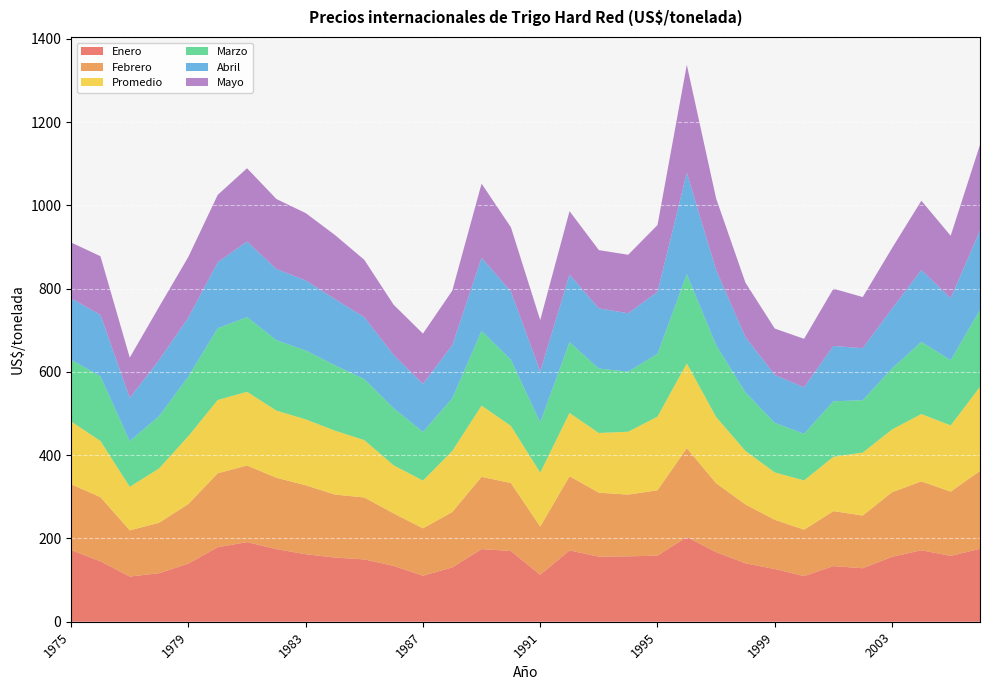

Reading right to left, what are all the values shown in this chart?

Enero: 2006=175.2	2005=158.1	2004=171.8	2003=155.8	2002=128.5	2001=133.7	2000=109.7	1999=126.6	1998=140.3	1997=167.2	1996=203.6	1995=158.7	1994=157.1	1993=156.3	1992=171.2	1991=112.7	1990=169.8	1989=174.5	1988=130.5	1987=110.5	1986=134.1	1985=149.7	1984=154.1	1983=162.2	1982=174.5	1981=191.3	1980=178.9	1979=139.6	1978=116.4	1977=108.6	1976=145.1	1975=172.2
Febrero: 2006=187.0	2005=154.3	2004=165.4	2003=155.2	2002=126.5	2001=132.0	2000=111.4	1999=118.3	1998=141.4	1997=165.5	1996=213.3	1995=157.0	1994=148.3	1993=153.7	1992=178.1	1991=116.0	1990=163.2	1989=173.5	1988=133.0	1987=113.8	1986=126.1	1985=148.7	1984=151.3	1983=165.6	1982=171.4	1981=183.9	1980=177.6	1979=143.3	1978=121.3	1977=110.9	1976=154.2	1975=158.0
Promedio: 2006=202.1	2005=159.1	2004=161.8	2003=150.8	2002=151.2	2001=130.5	2000=118.4	1999=113.8	1998=128.6	1997=159.2	1996=203.7	1995=177.0	1994=151.1	1993=143.4	1992=152.1	1991=129.7	1990=137.4	1989=171.1	1988=146.7	1987=114.7	1986=115.6	1985=137.8	1984=153.6	1983=158.3	1982=161.3	1981=177.1	1980=176.0	1979=163.0	1978=130.6	1977=104.7	1976=134.9	1975=150.9
Marzo: 2006=184.8	2005=156.7	2004=173.4	2003=146.4	2002=125.9	2001=133.3	2000=112.0	1999=119.0	1998=140.7	1997=172.7	1996=214.1	1995=150.9	1994=144.2	1993=154.8	1992=170.2	1991=120.8	1990=159.0	1989=179.2	1988=126.5	1987=116.9	1986=137.3	1985=146.7	1984=156.9	1983=165.5	1982=169.2	1981=179.3	1980=172.3	1979=143.2	1978=125.5	1977=109.6	1976=155.5	1975=148.1
Abril: 2006=190.6	2005=148.8	2004=172.5	2003=143.9	2002=124.9	2001=133.0	2000=111.7	1999=115.1	1998=132.9	1997=180.0	1996=243.6	1995=148.8	1994=140.3	1993=144.5	1992=162.1	1991=122.2	1990=163.7	1989=175.9	1988=127.7	1987=115.3	1986=127.6	1985=148.5	1984=158.9	1983=168.3	1982=171.0	1981=181.6	1980=158.6	1979=141.7	1978=134.6	1977=104.0	1976=147.3	1975=147.7
Mayo: 2006=206.1	2005=150.1	2004=166.3	2003=145.3	2002=122.9	2001=137.4	2000=116.4	1999=111.4	1998=130.6	1997=172.1	1996=259.5	1995=160.6	1994=140.5	1993=140.0	1992=152.5	1991=123.4	1990=154.5	1989=178.1	1988=131.0	1987=120.9	1986=120.8	1985=137.9	1984=154.1	1983=161.8	1982=168.0	1981=176.1	1980=161.9	1979=145.8	1978=127.9	1977=96.7	1976=141.0	1975=134.1